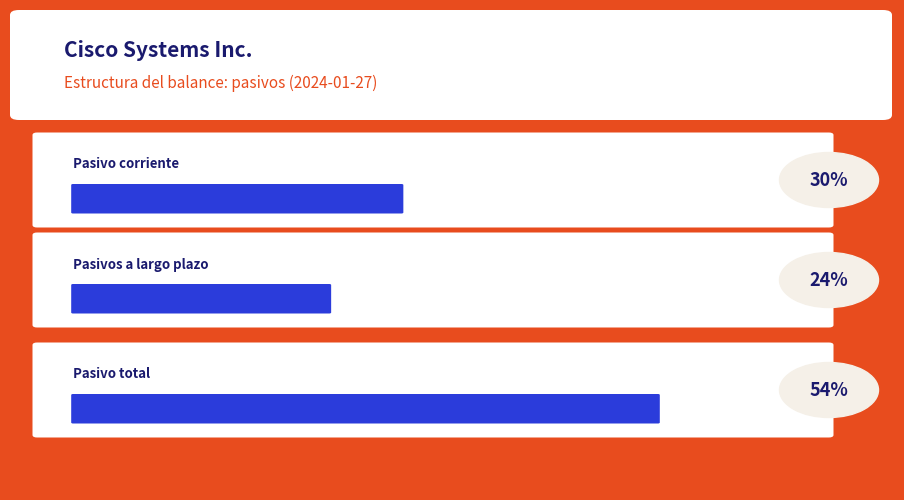

Are the bars grouped side by side (vs. stacked)?

Yes